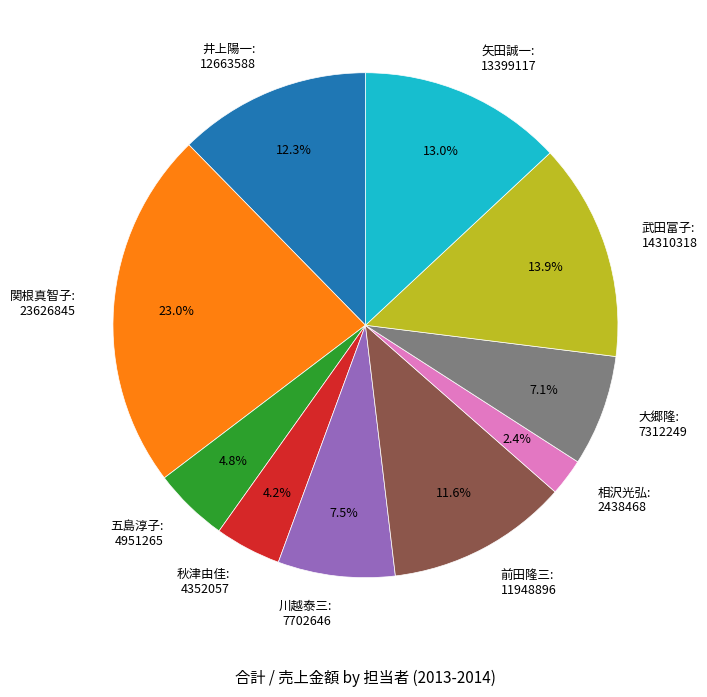

Approximately how many times larger is the value at 前田隆三: 11948896 compared to 大郷隆: 7312249?

1.6